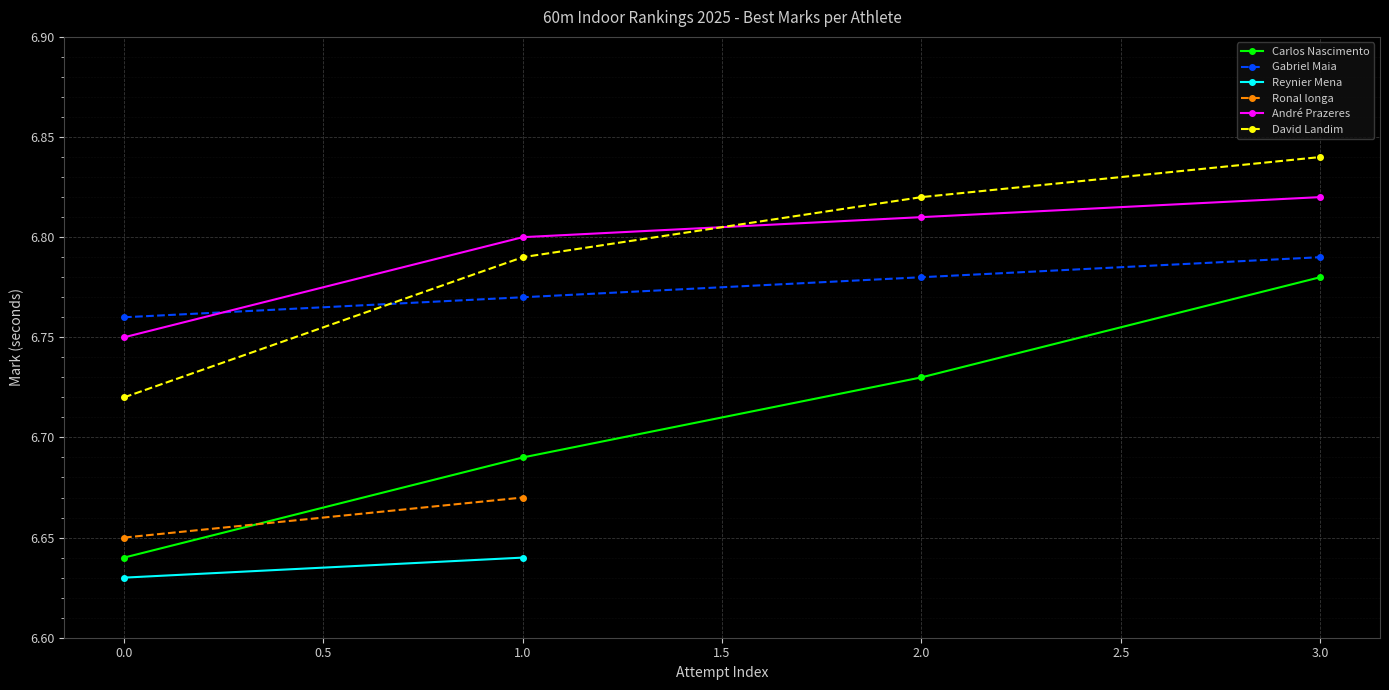

List the labels in order of David Landim value, smallest first.

0.0, 1.0, 2.0, 3.0